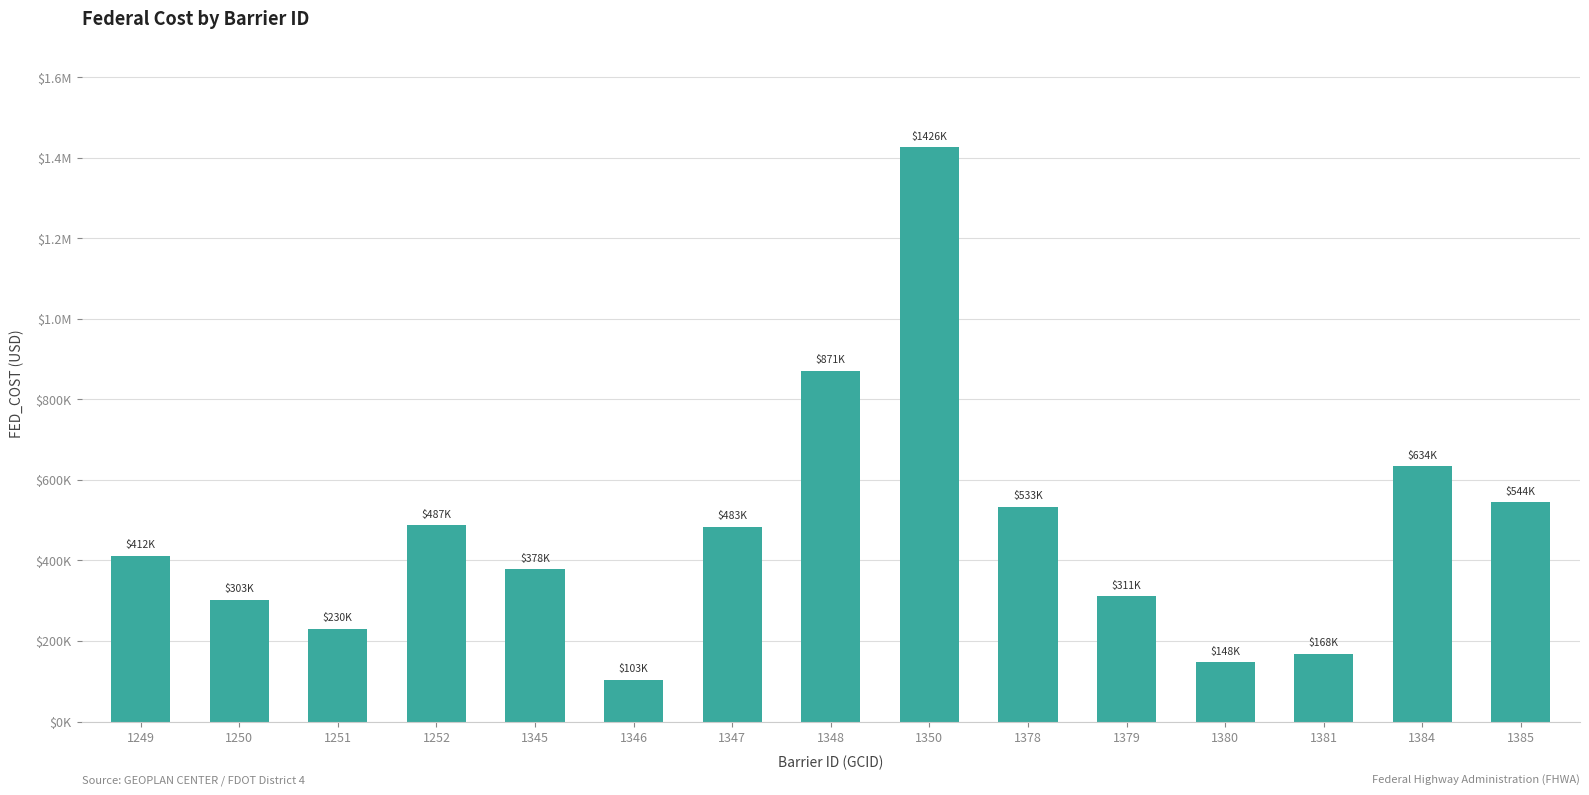

At which category does the chart reach its peak across all series?

1350